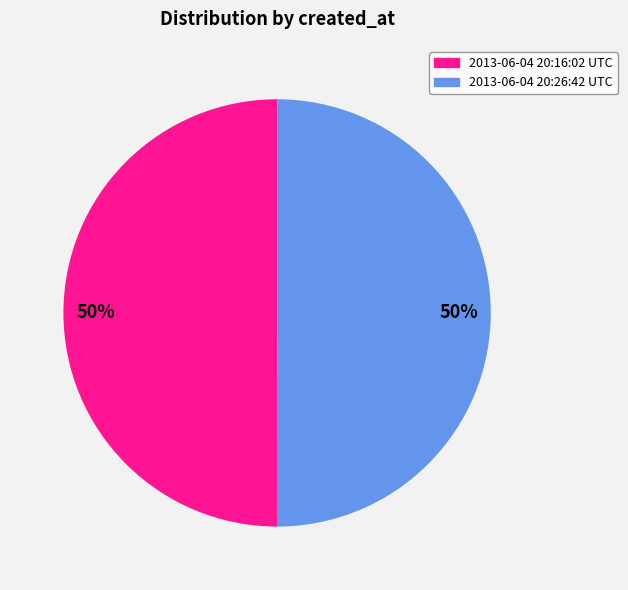

What is the ratio of the value at 2013-06-04 20:26:42 UTC to the value at 2013-06-04 20:16:02 UTC?

1.0